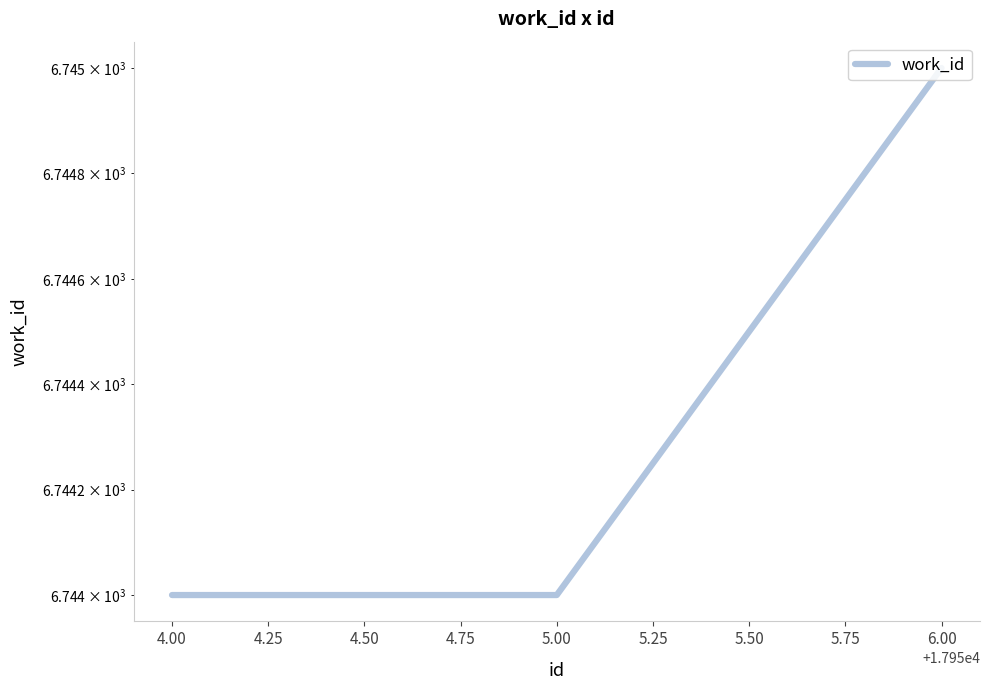

How many data points are above 6744?

1